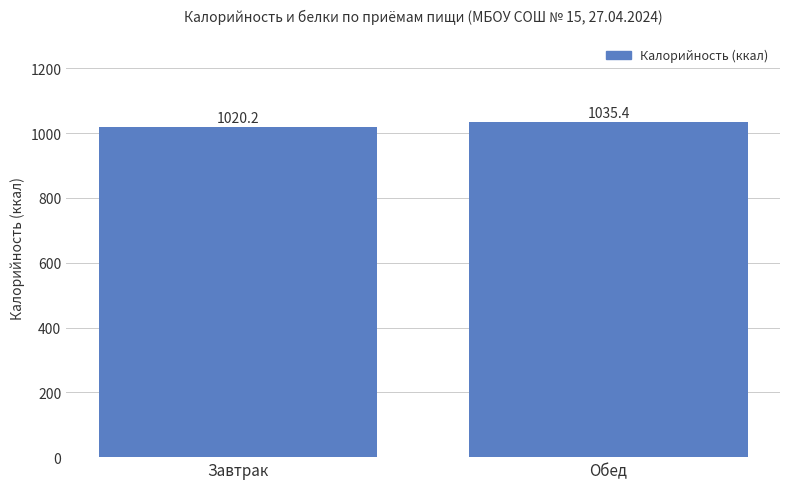

What is the label of the 2nd bar from the left?

Обед